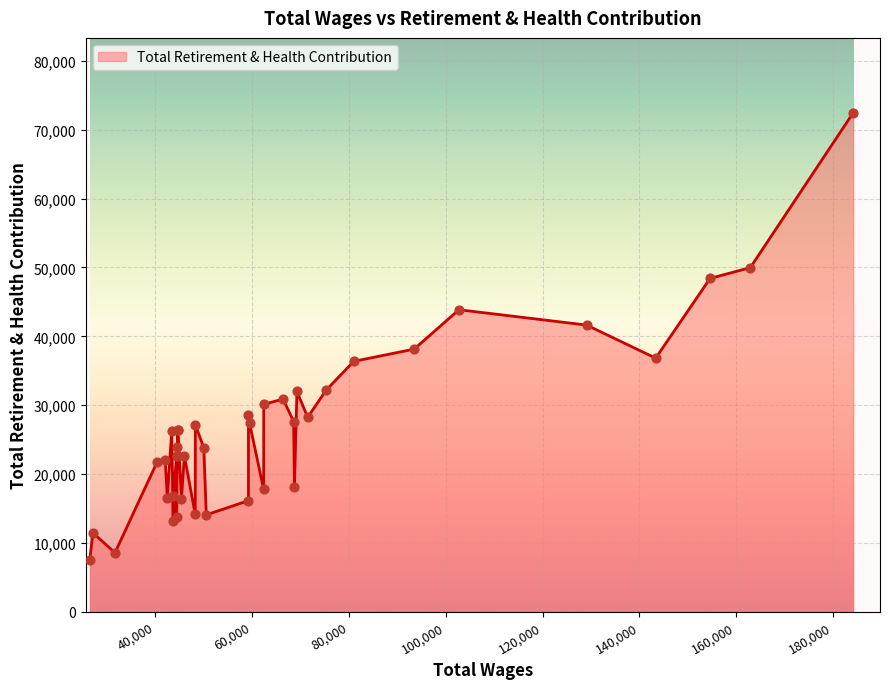

Between 7 and 29, which is larger?

7